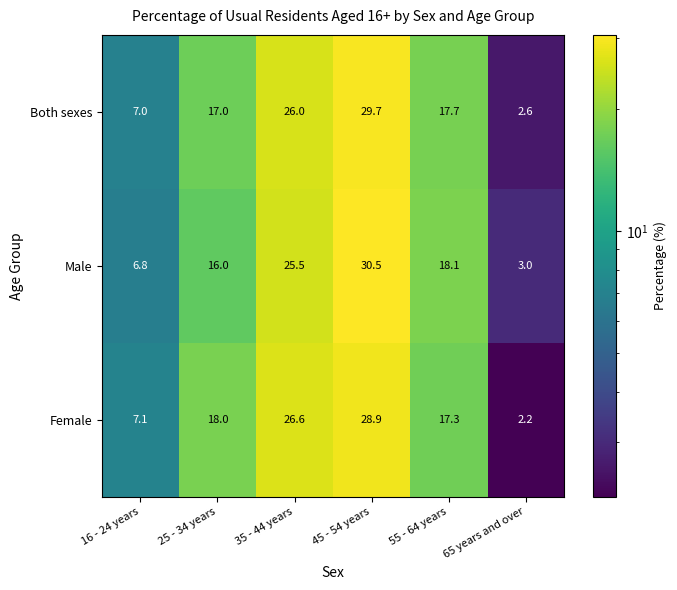

True or false: Male has a value of 5.0 at 65 years and over.

False